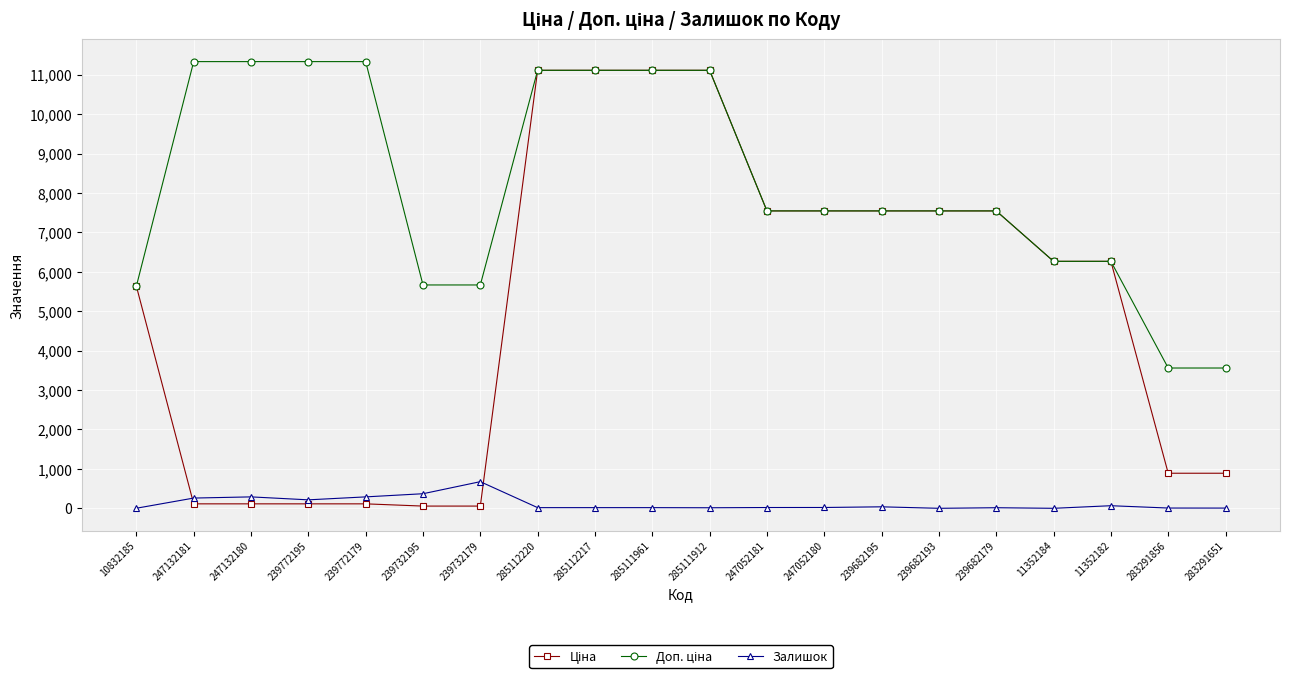

What is the maximum value for Залишок?

676.0